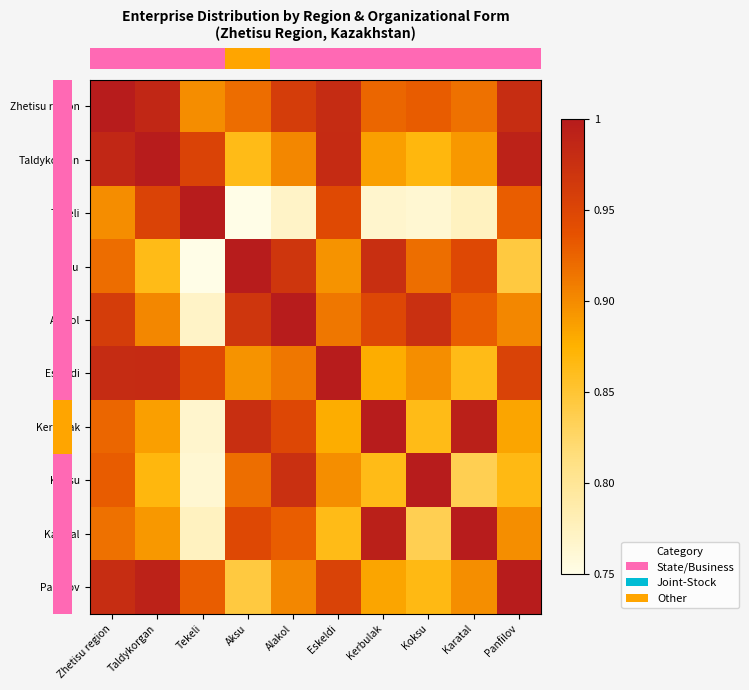

At which category is the sum across all series the highest?

Zhetisu region